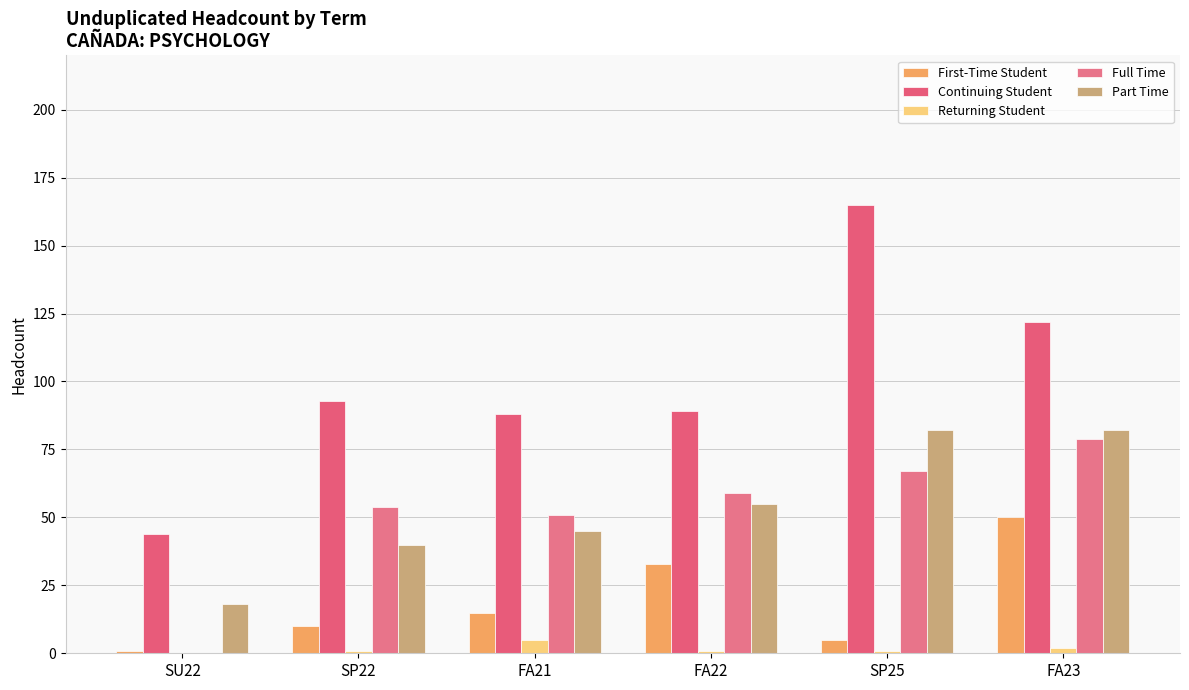

At which category is the sum across all series the highest?

FA23